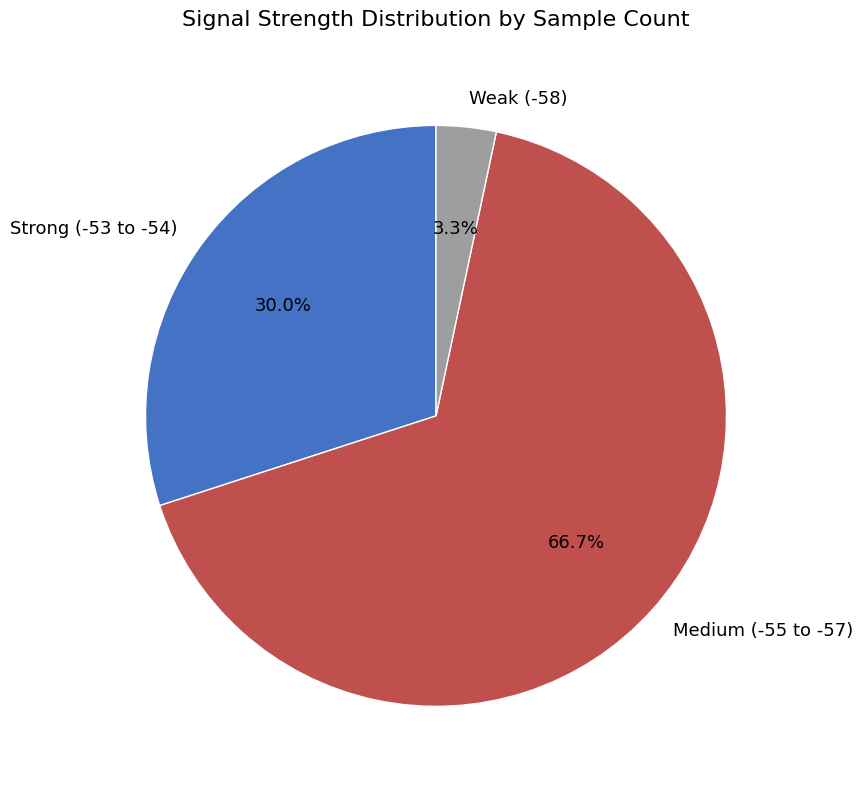

Rank the categories by value from highest to lowest.

Medium (-55 to -57), Strong (-53 to -54), Weak (-58)